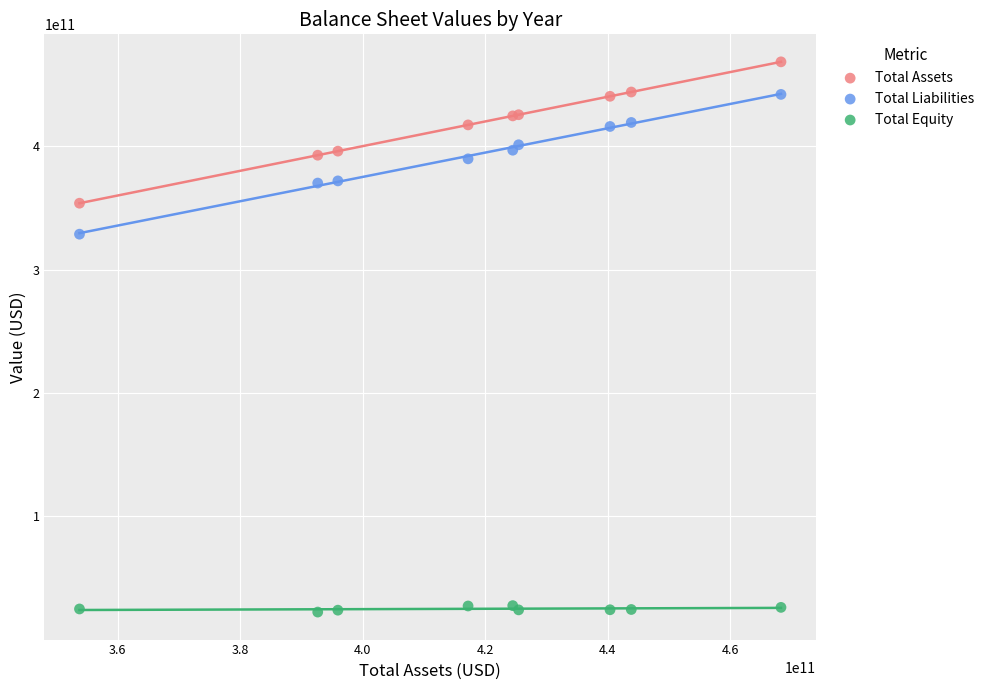

Which series has the largest Y range (max minus min)?

Total Assets